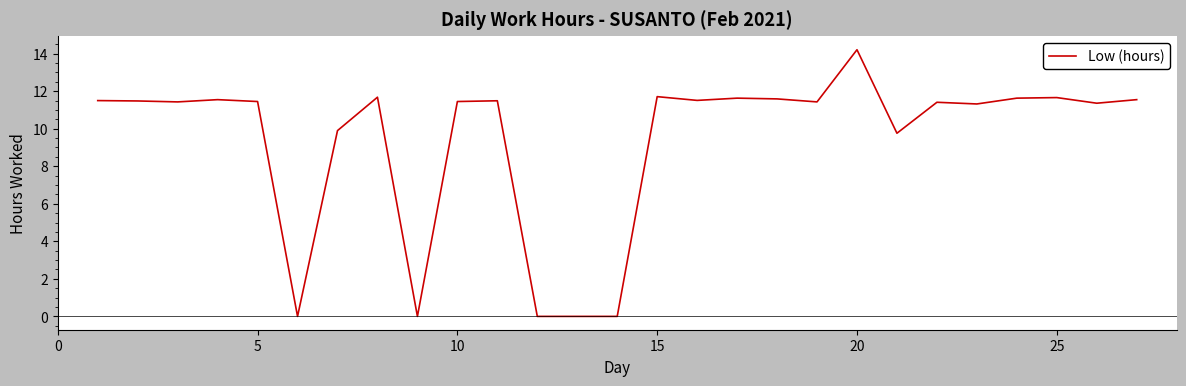

What is the greatest value displayed?

14.2